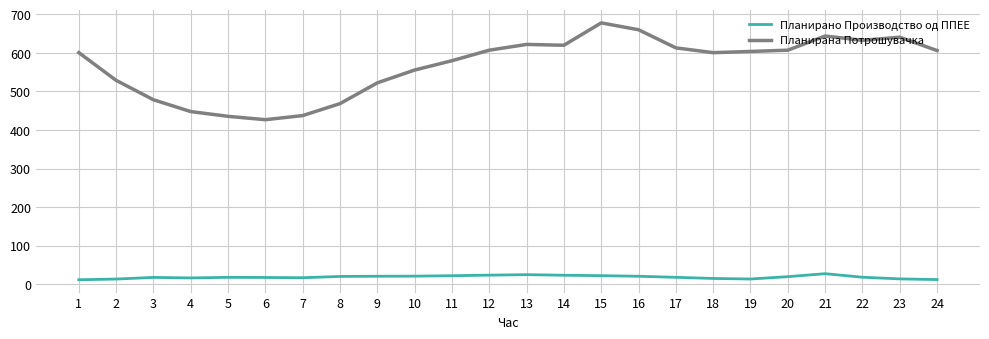

Count the number of data series in this chart.

2